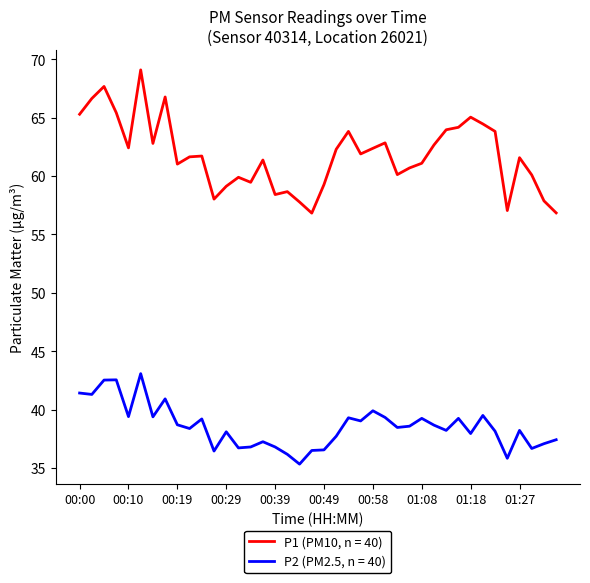

Which series has the largest total across all categories?

P1 (PM10, n = 40)